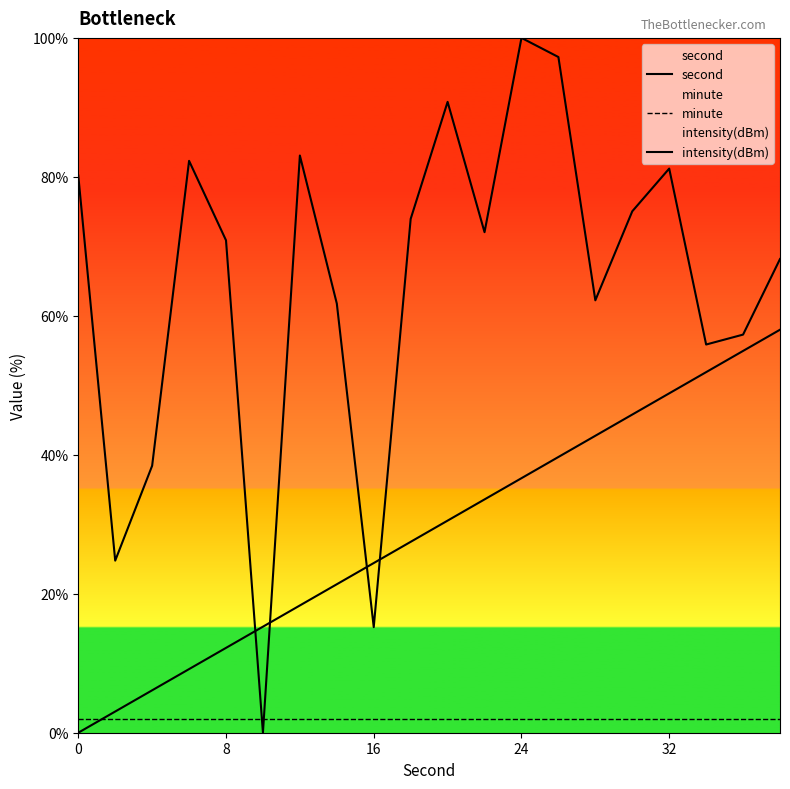

What is the value of the second point at the 6th from the left?

15.3